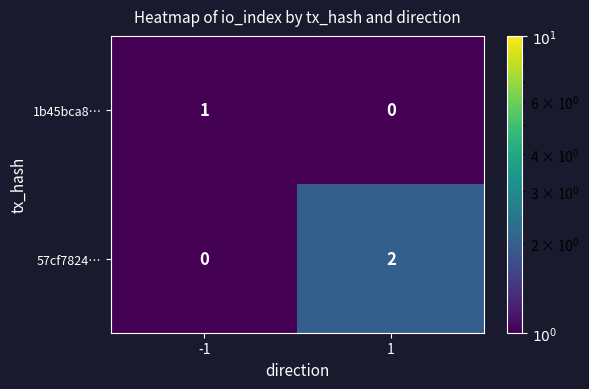

Reading left to right, what are all the values shown in this chart?

1b45bca8…: -1=1	1=0
57cf7824…: -1=0	1=2